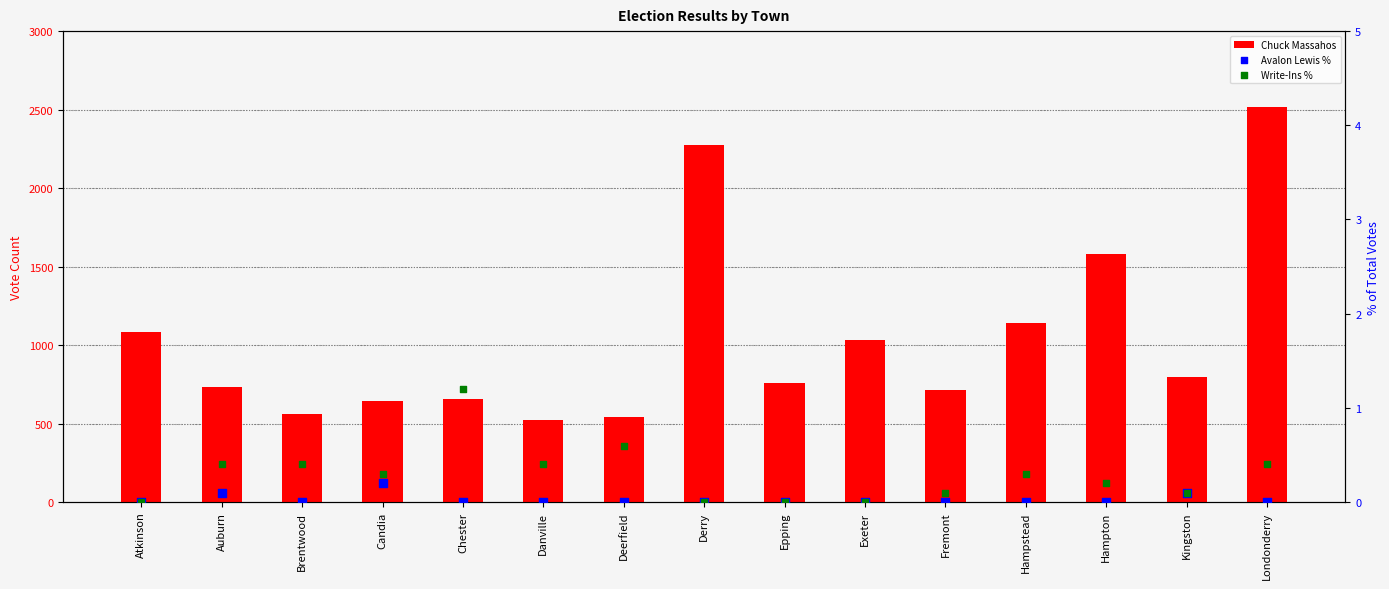

At how many categories does at least one series exceed 115?

15